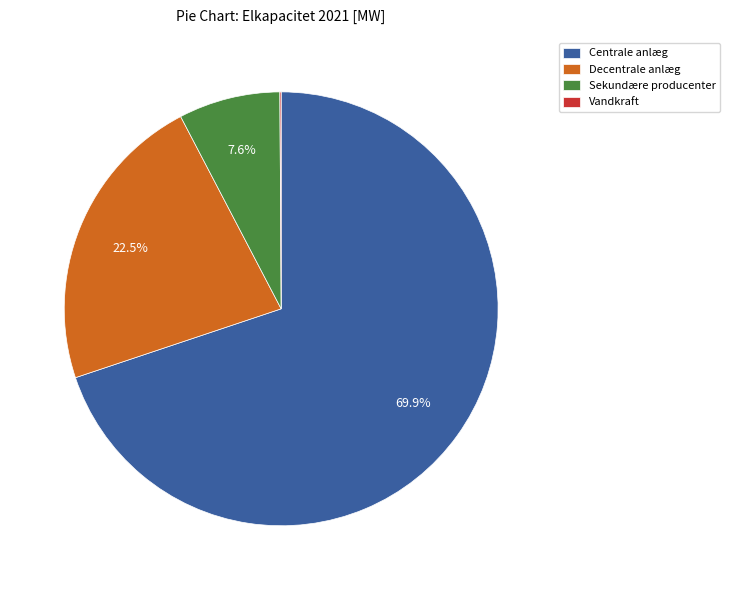

Which category has the biggest portion of the pie?

Centrale anlæg